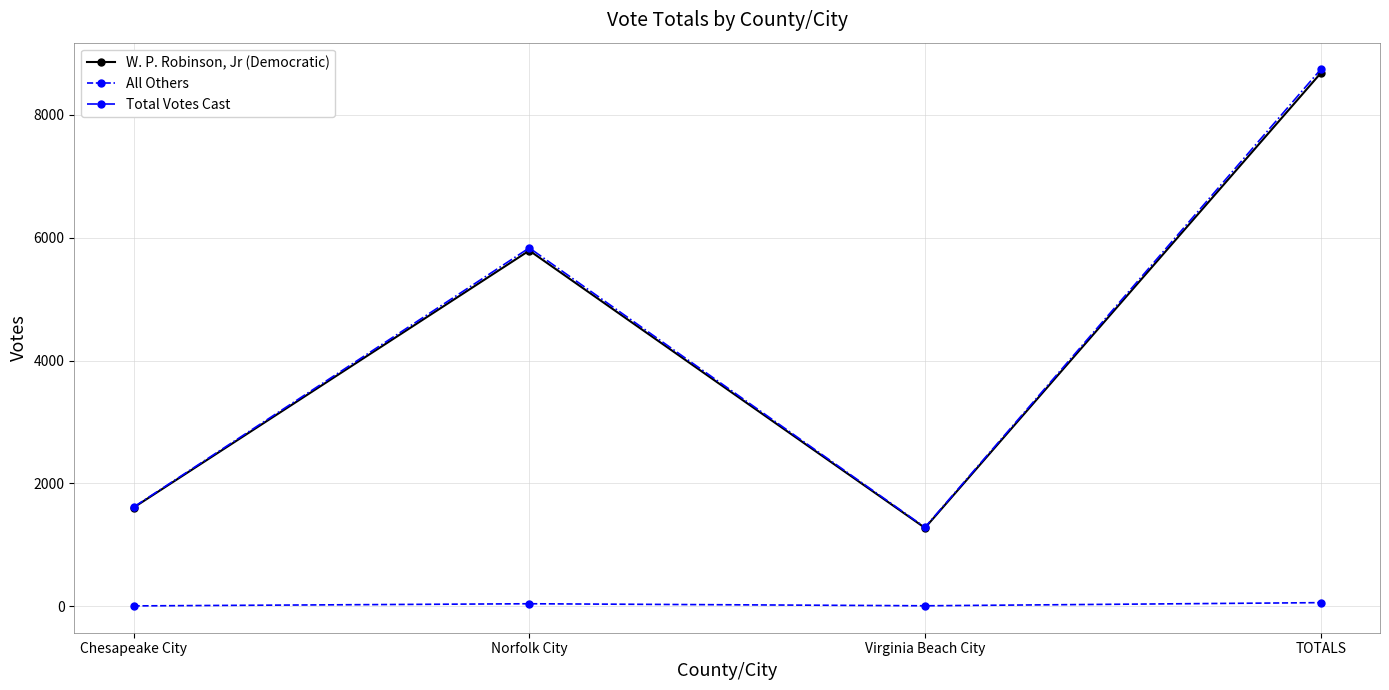

How many lines are shown in the chart?

3